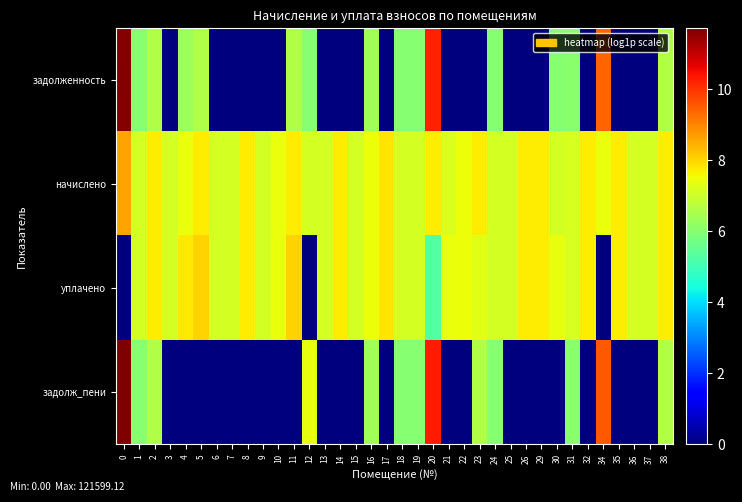

At how many categories does at least one series exceed 9?

3